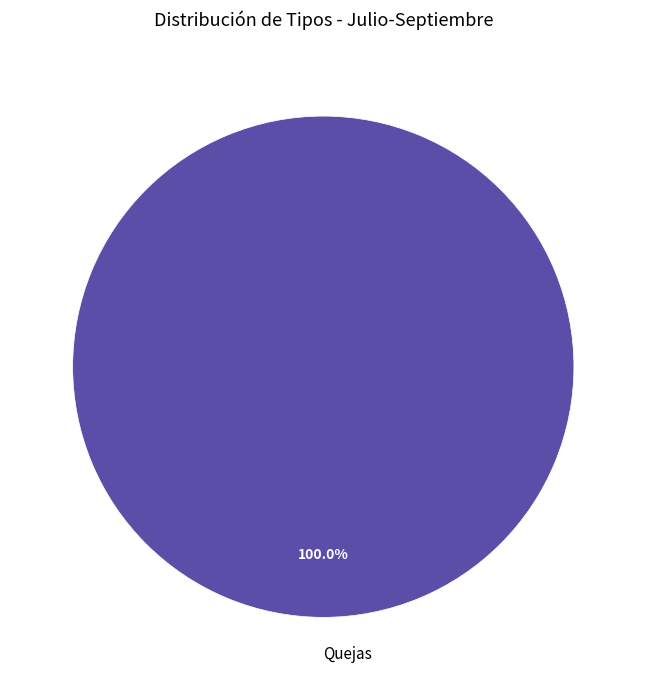

Which category accounts for the majority?

Quejas